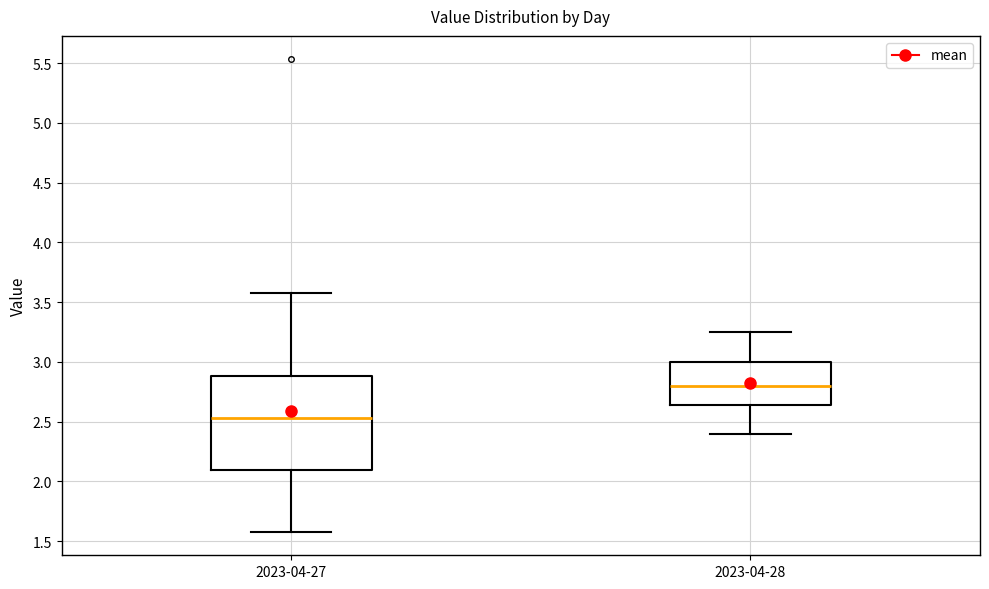

Which box is the tallest, from its lower edge to its upper edge?

2023-04-27